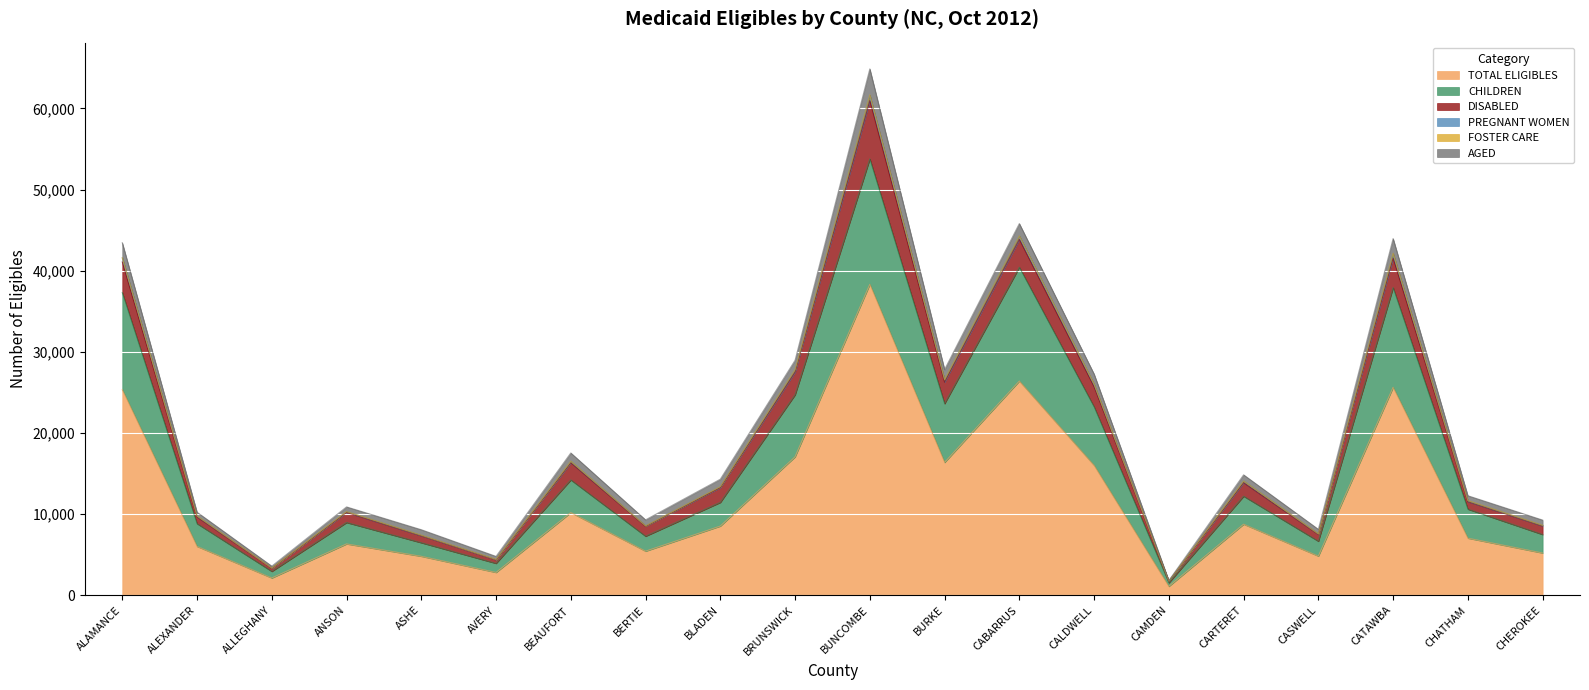

How many values in the TOTAL ELIGIBLES series are below 8509?

10